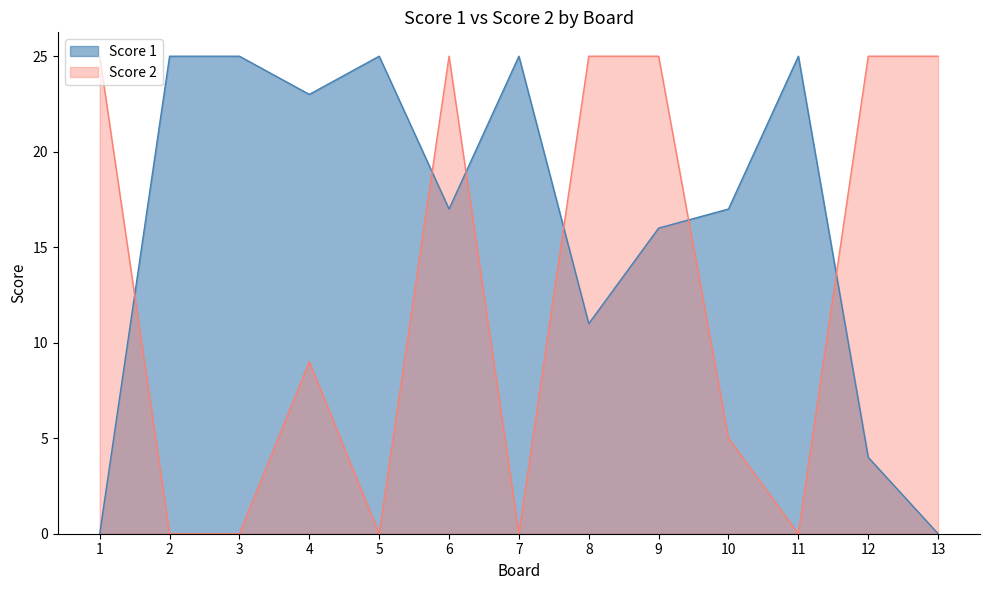

True or false: Score 1 has a value of 21 at 9.

False